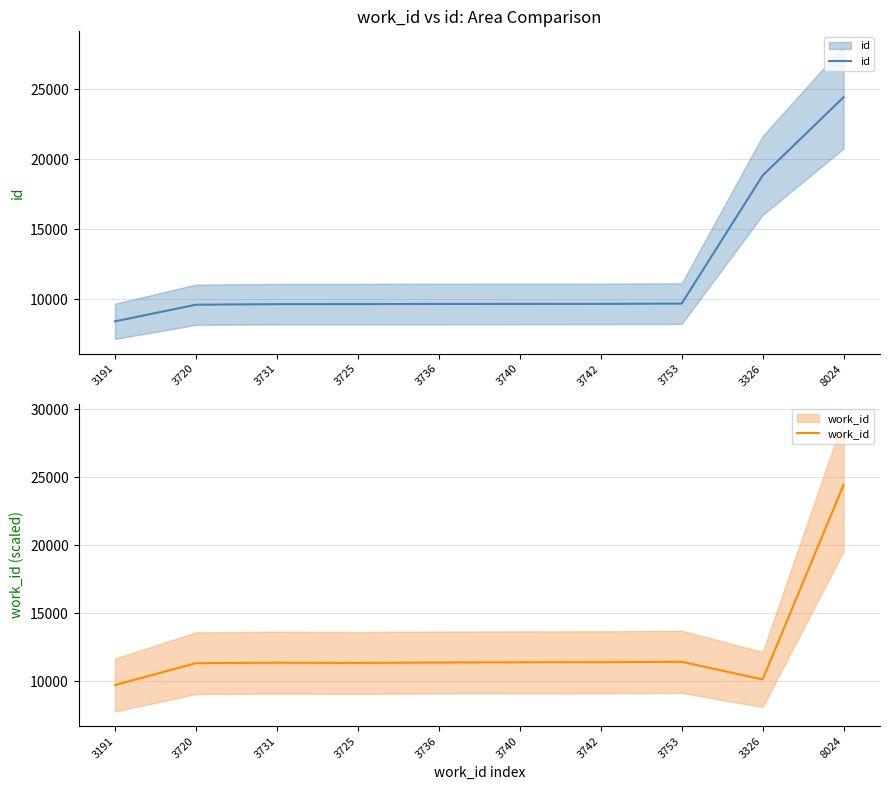

Where does the id series first go above 9660?

3742